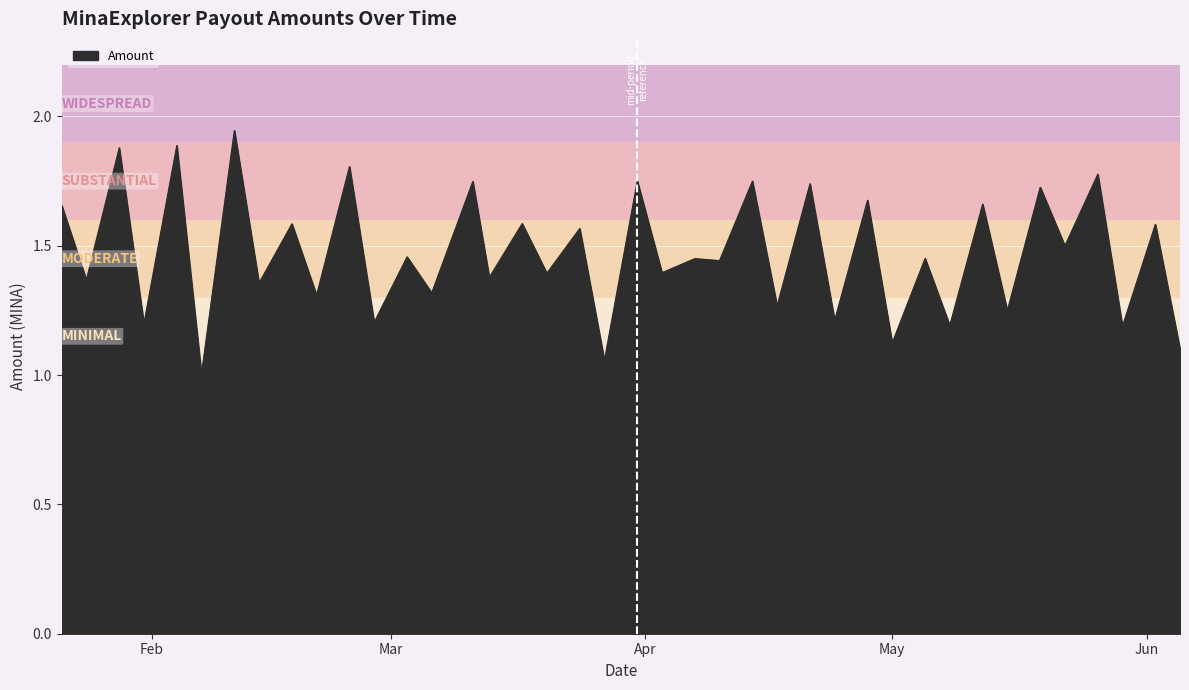

What is the smallest value displayed?

1.0